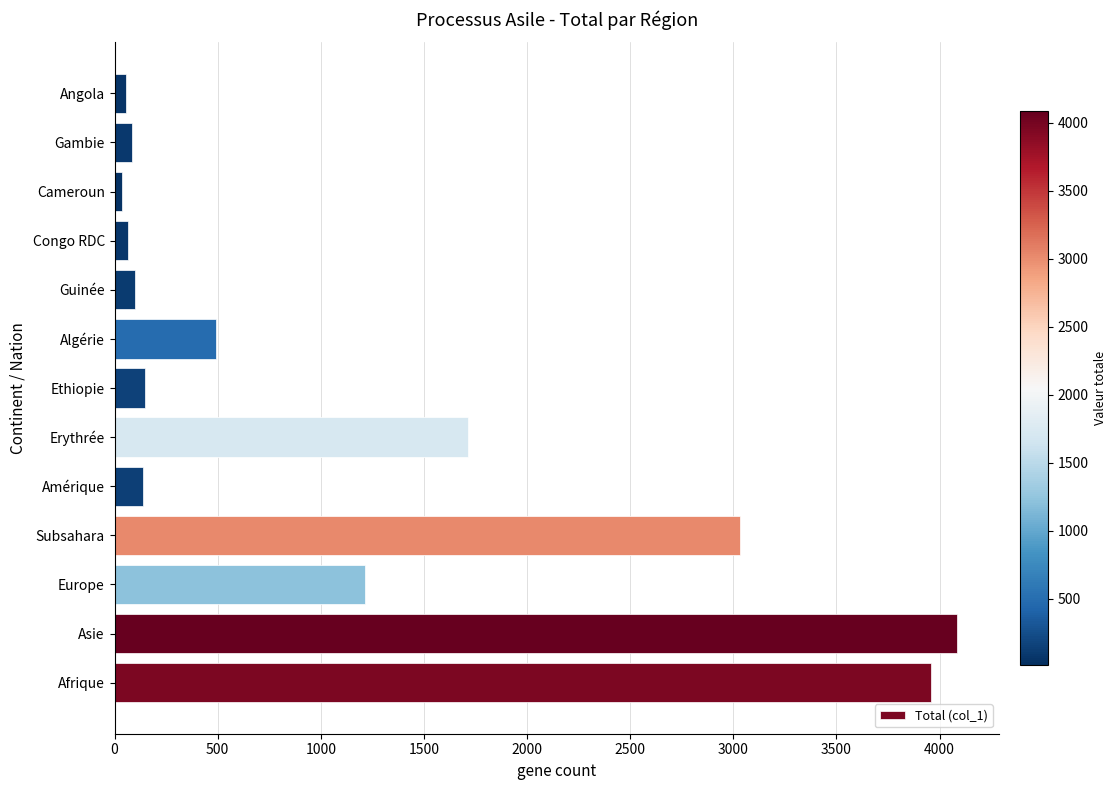

What is the difference between the second highest and second lowest values?

3902